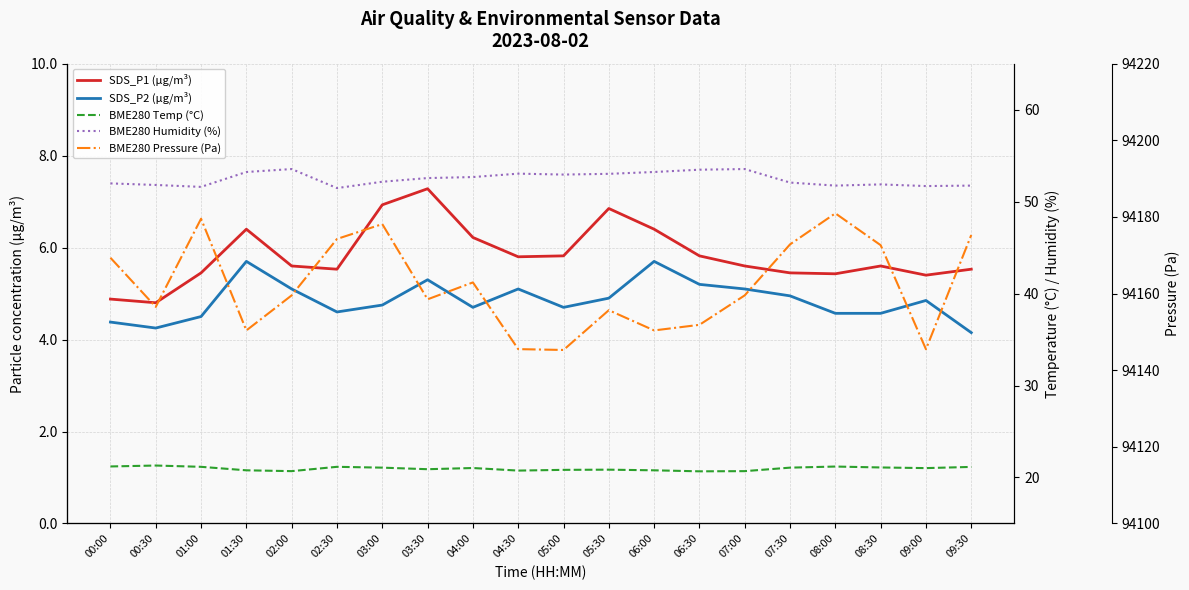

What is the minimum value shown in the chart?

4.2